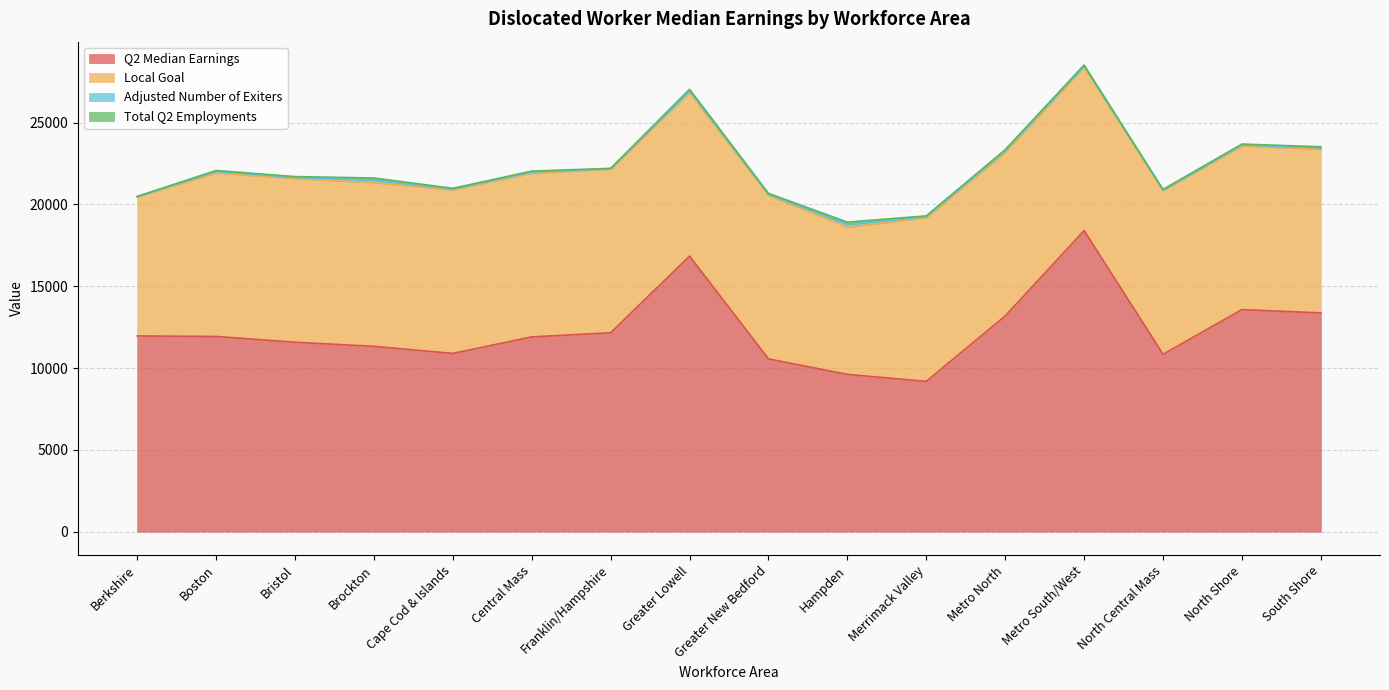

True or false: Q2 Median Earnings and Total Q2 Employments cross at least once.

False